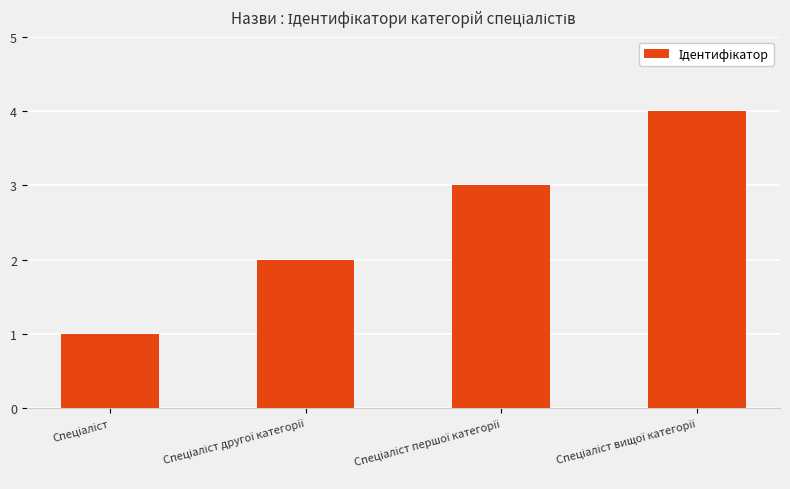

What is the difference between the maximum and minimum values?

3